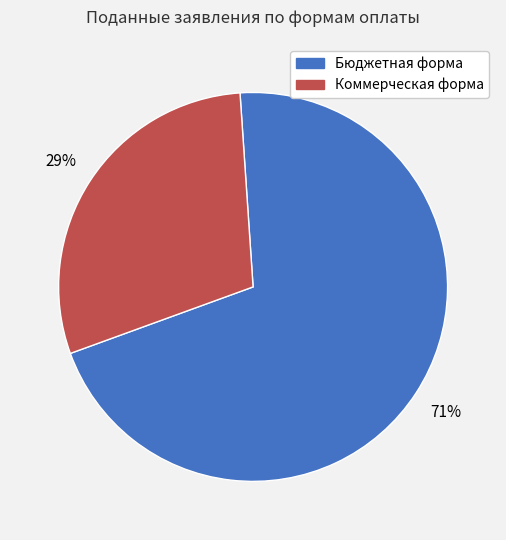

Combined, do Бюджетная форма and Коммерческая форма account for over 50%?

Yes